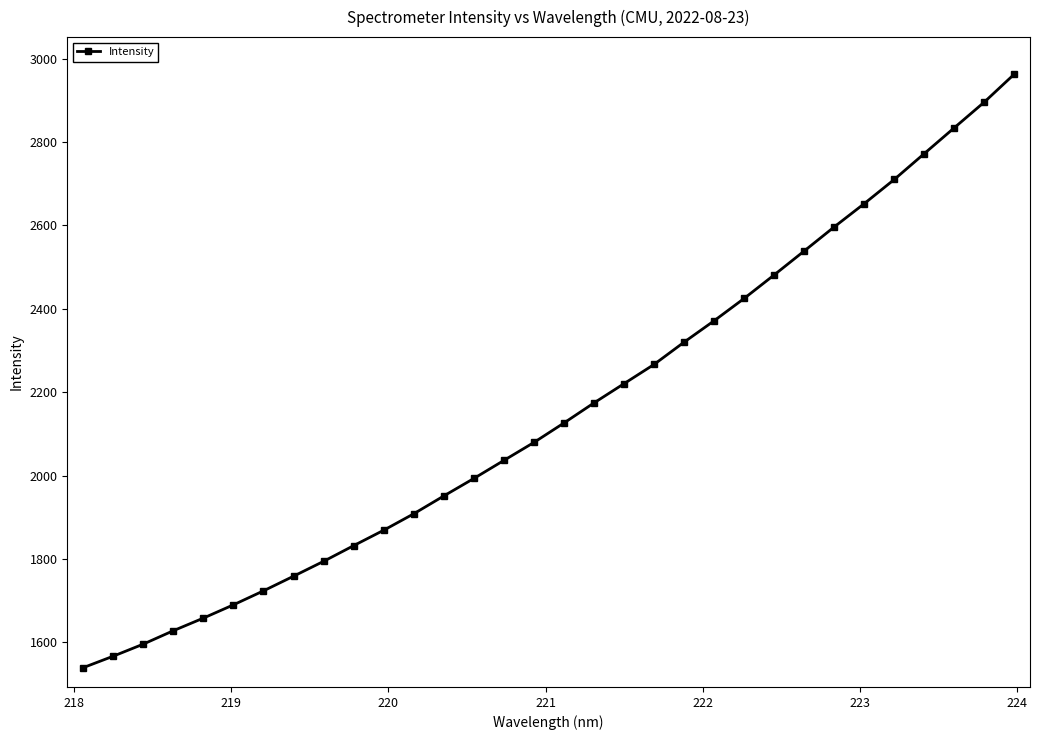

What is the average value?

2155.2